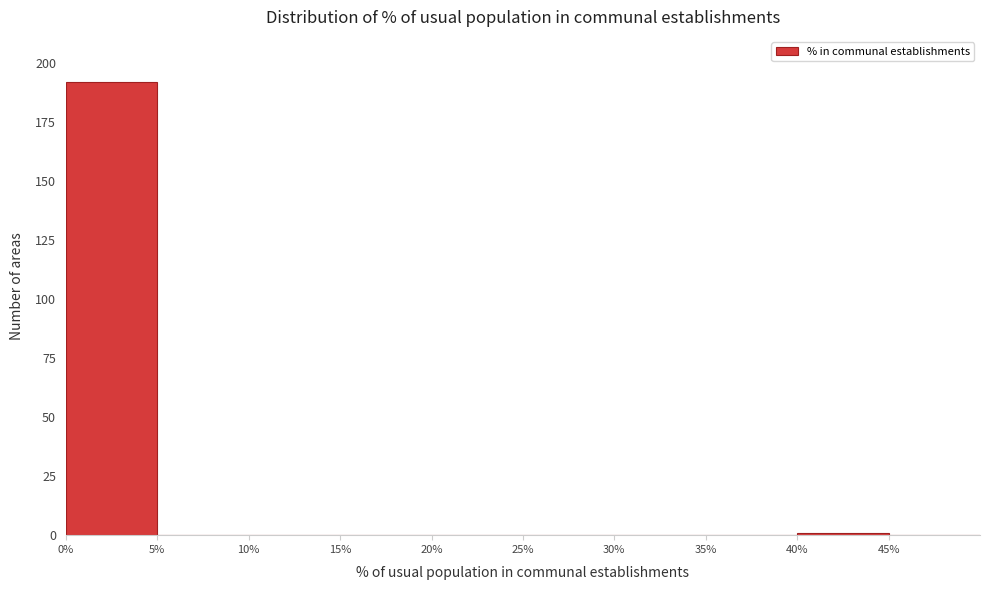

How tall is the bar that spans 0 to 5 on the x-axis? The values are not printed on the chart, so give them approximately, as read against the axis.

190